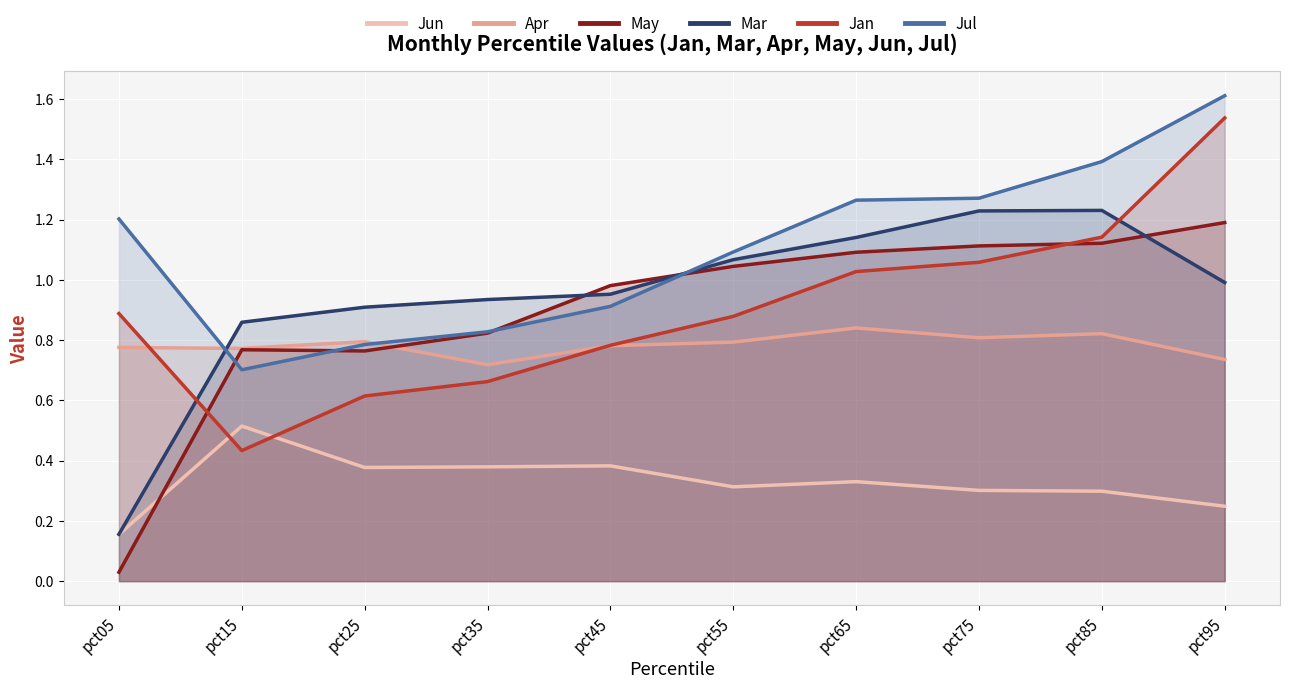

How many lines are shown in the chart?

6